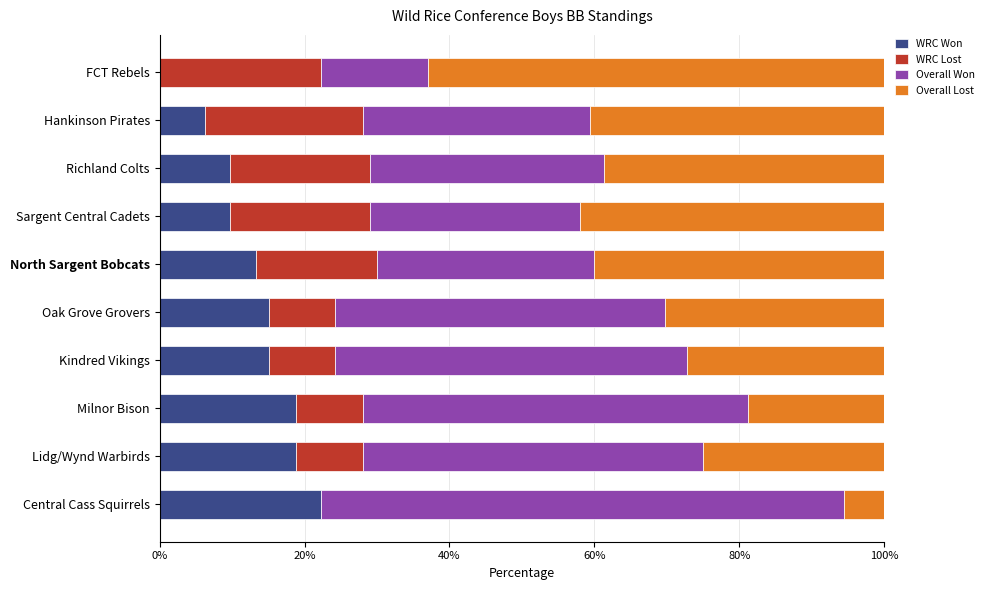

How many series are shown in this chart?

4